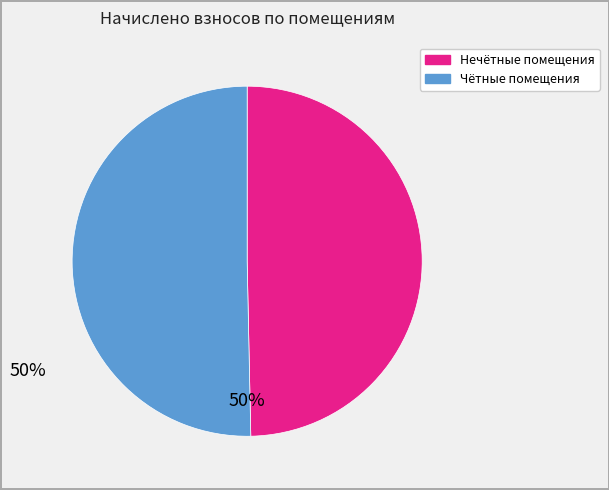

Is there a majority slice in this chart?

Yes